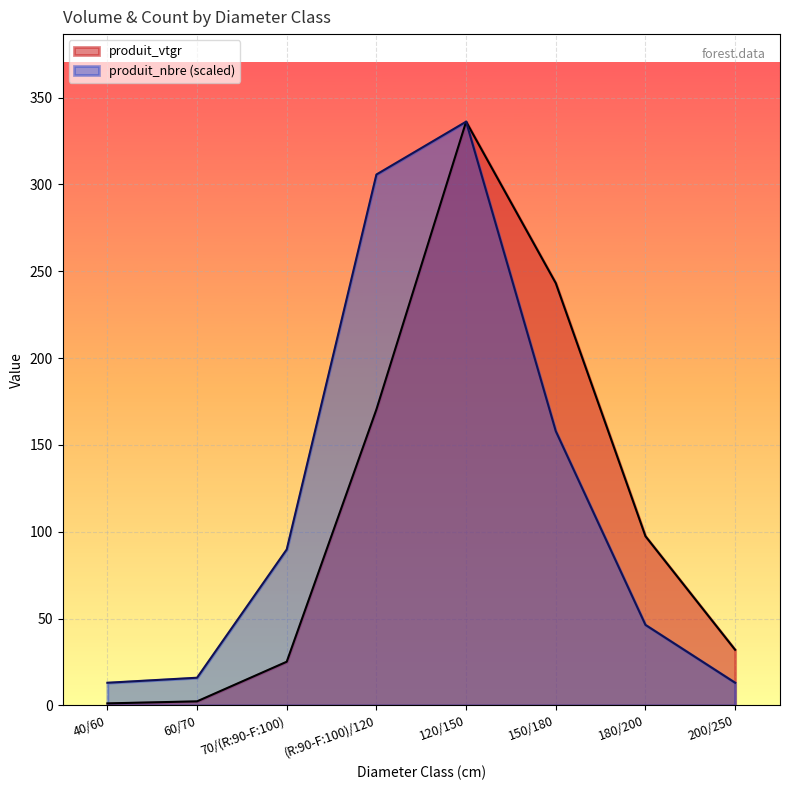

Reading right to left, extract all data points from this chart.

produit_vtgr: 200/250=32.0	180/200=97.4	150/180=243.2	120/150=336.2	(R:90-F:100)/120=170.4	70/(R:90-F:100)=25.2	60/70=2.3	40/60=1.2
produit_nbre: 200/250=13.0	180/200=46.4	150/180=157.9	120/150=336.2	(R:90-F:100)/120=305.7	70/(R:90-F:100)=89.8	60/70=15.9	40/60=13.0